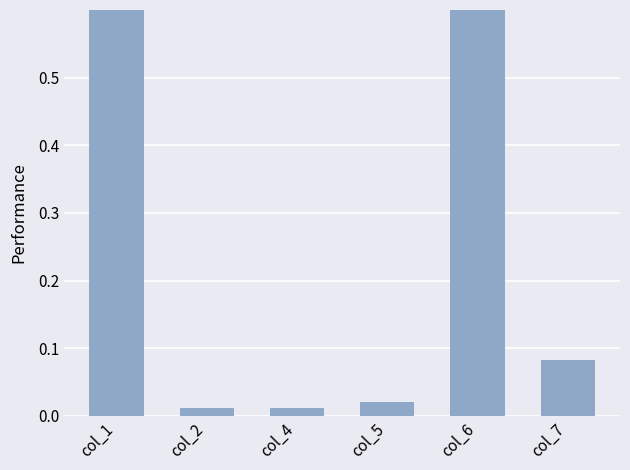

Which category has the highest value across all series?

col_6